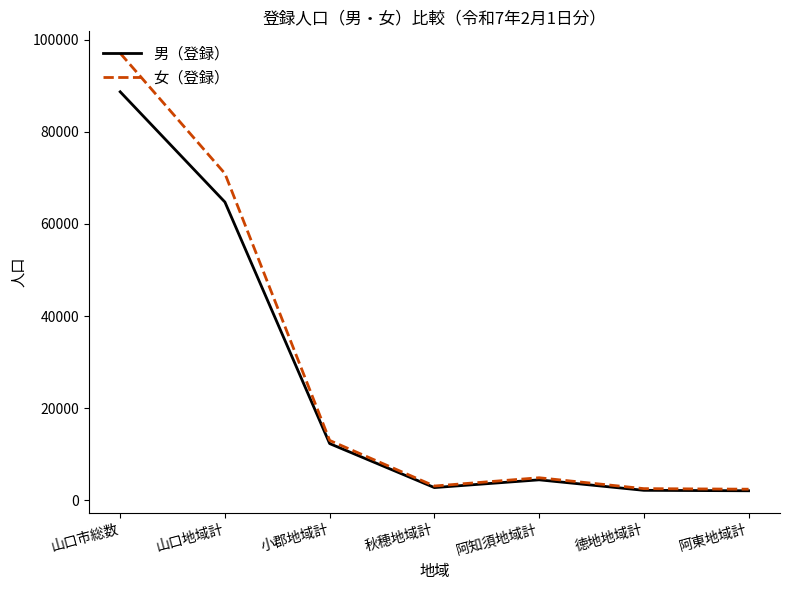

What is the average value of the 男（登録） series?

25335